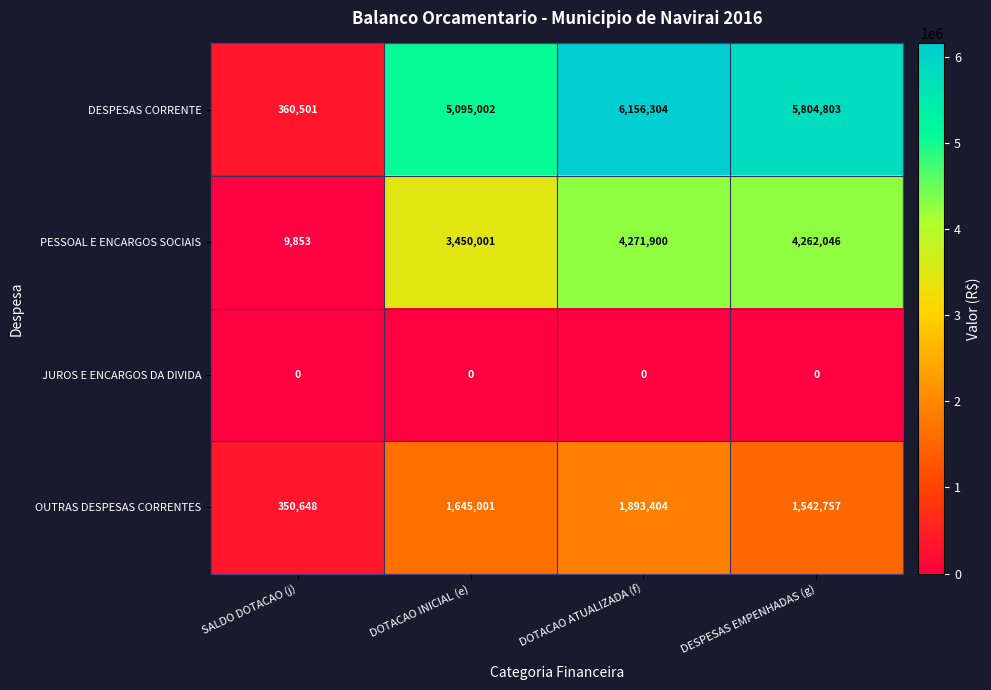

Reading right to left, transcribe all the data shown in this chart.

DESPESAS CORRENTE: 5804803	6156304	5095002	360501
PESSOAL E ENCARGOS SOCIAIS: 4262046	4271900	3450001	9853
JUROS E ENCARGOS DA DIVIDA: 0	0	0	0
OUTRAS DESPESAS CORRENTES: 1542757	1893404	1645001	350648